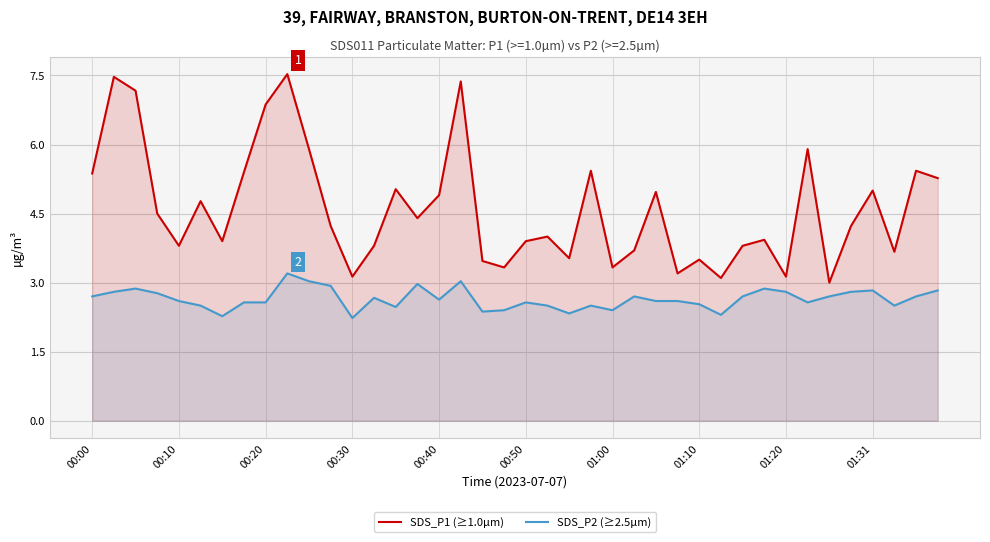

Rank the series by their average value, from lowest to highest.

SDS_P2 (≥2.5µm), SDS_P1 (≥1.0µm)